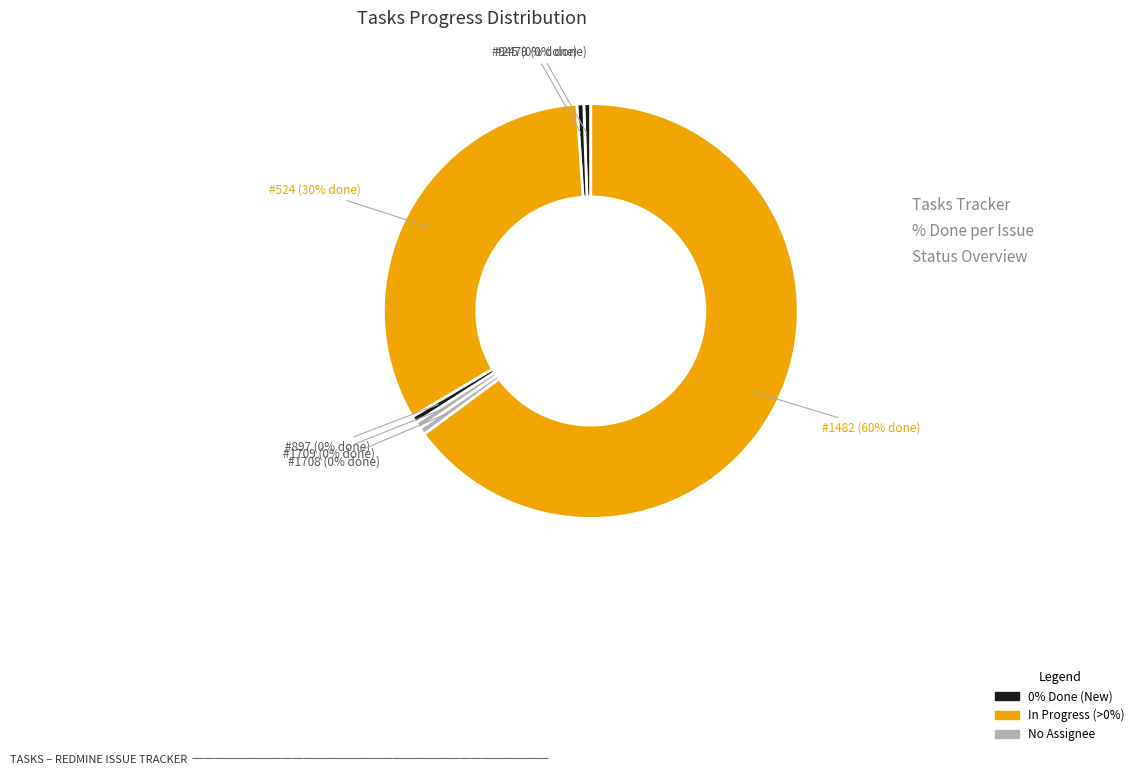

The 945 slice represents 1% of the pie. True or false?

False